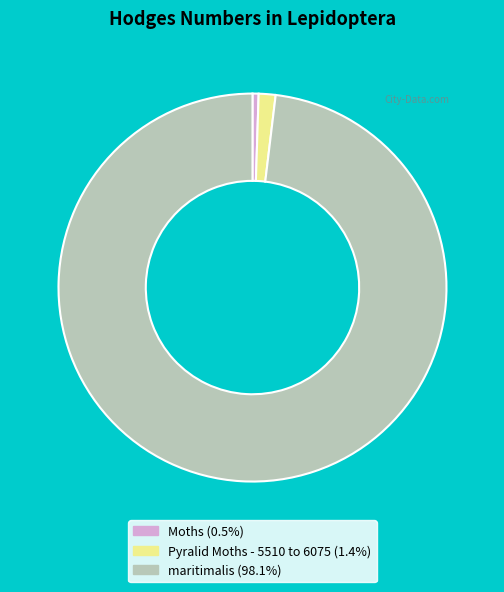

Does any single category account for the majority?

Yes